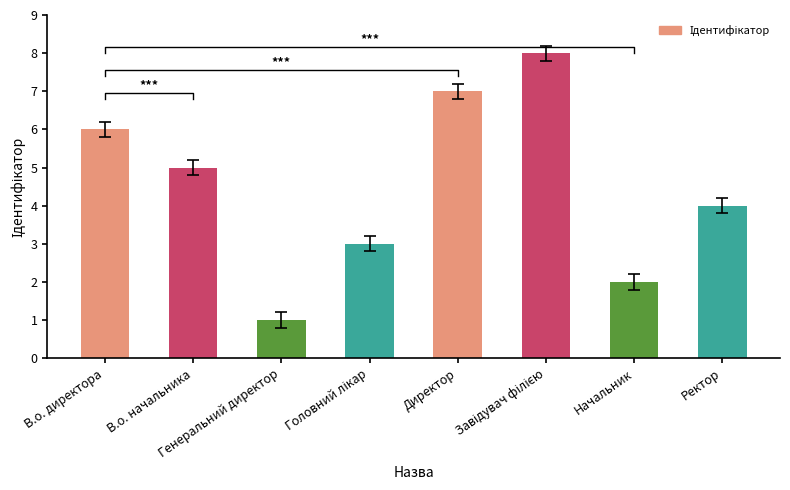

Count the number of values greater than 5.

3